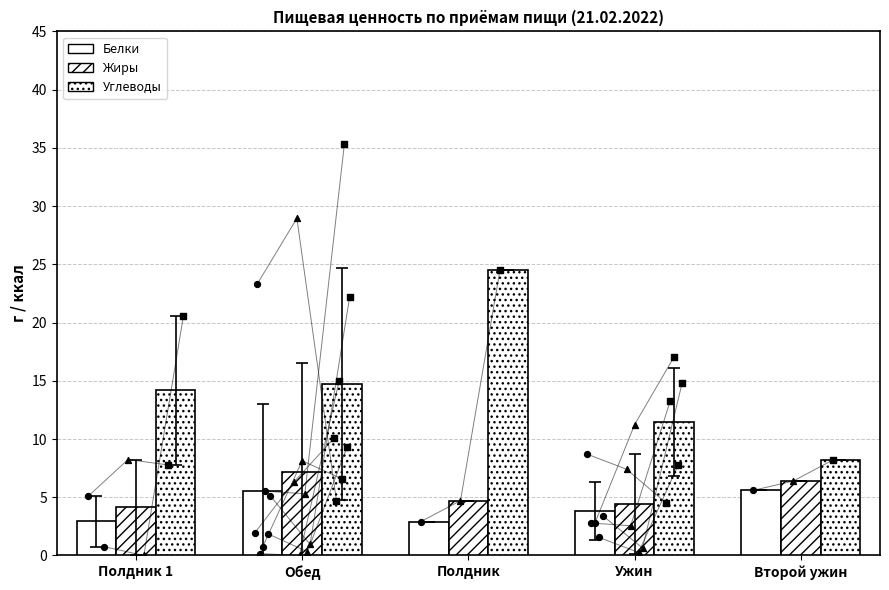

Which series has the largest total across all categories?

Углеводы